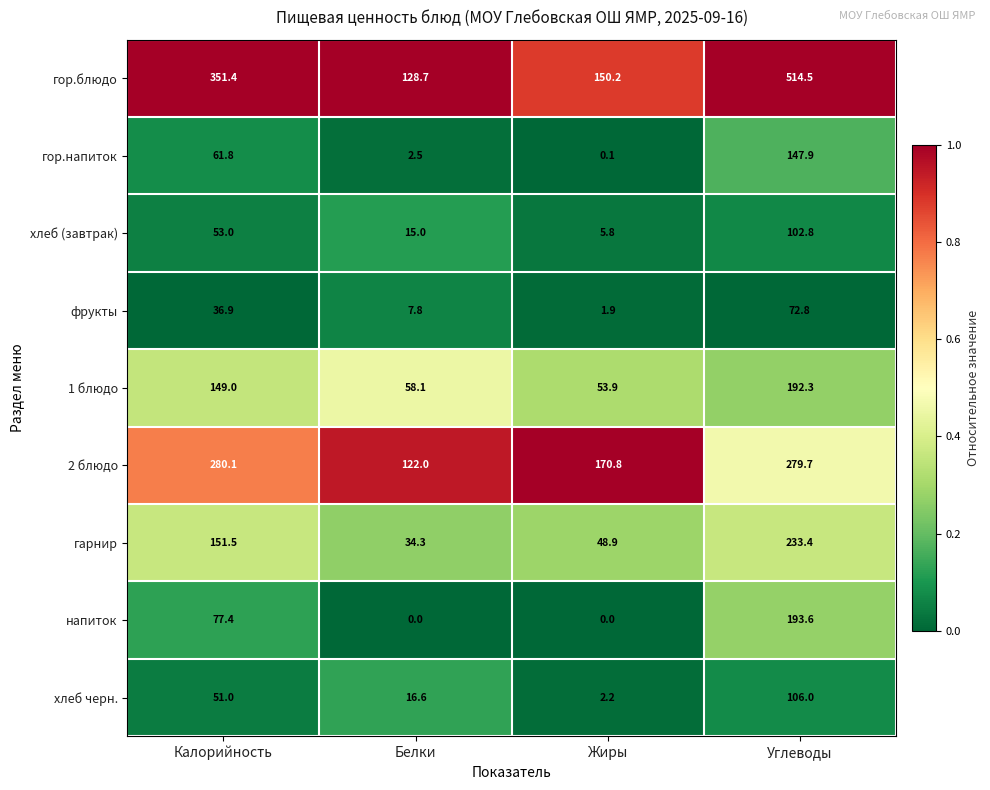

Which series has the largest total across all categories?

гор.блюдо